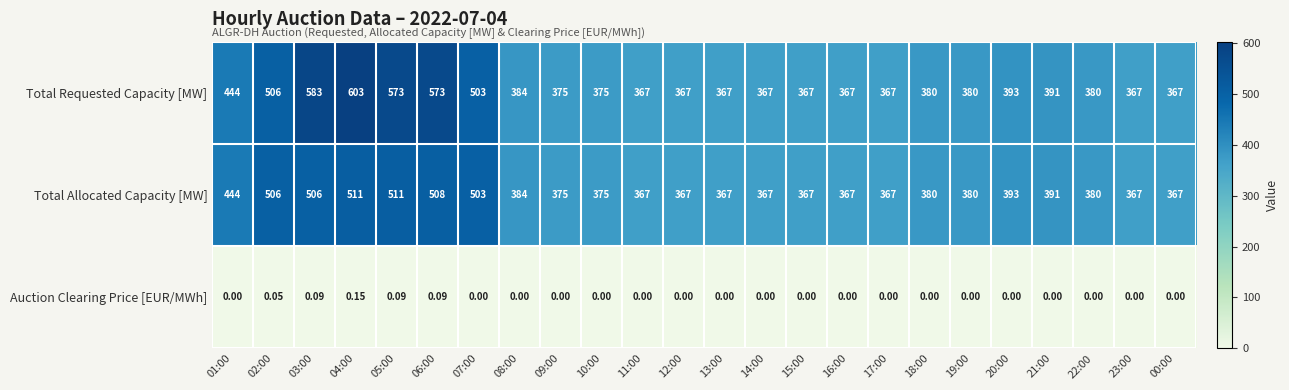

Which series changed the most between 02:00 and 04:00?

Total Requested Capacity [MW]